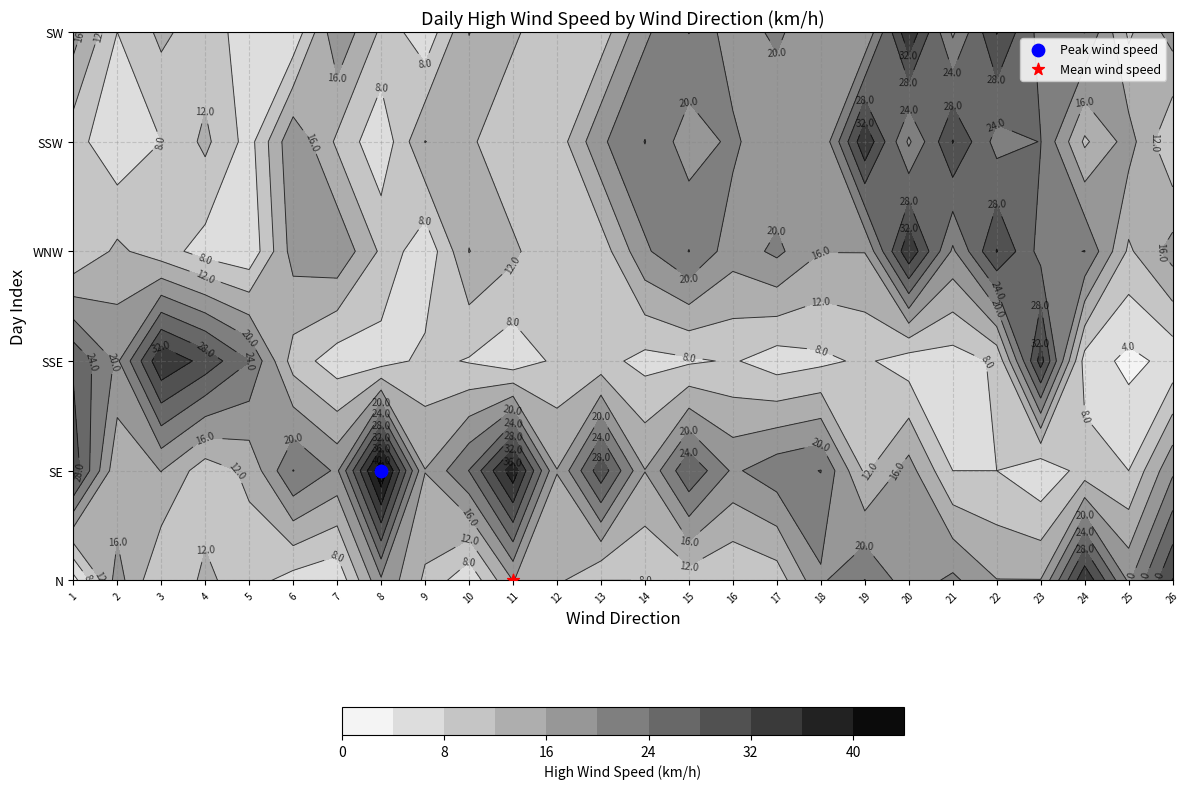

What is the difference between the highest and lowest values at 9?

11.3